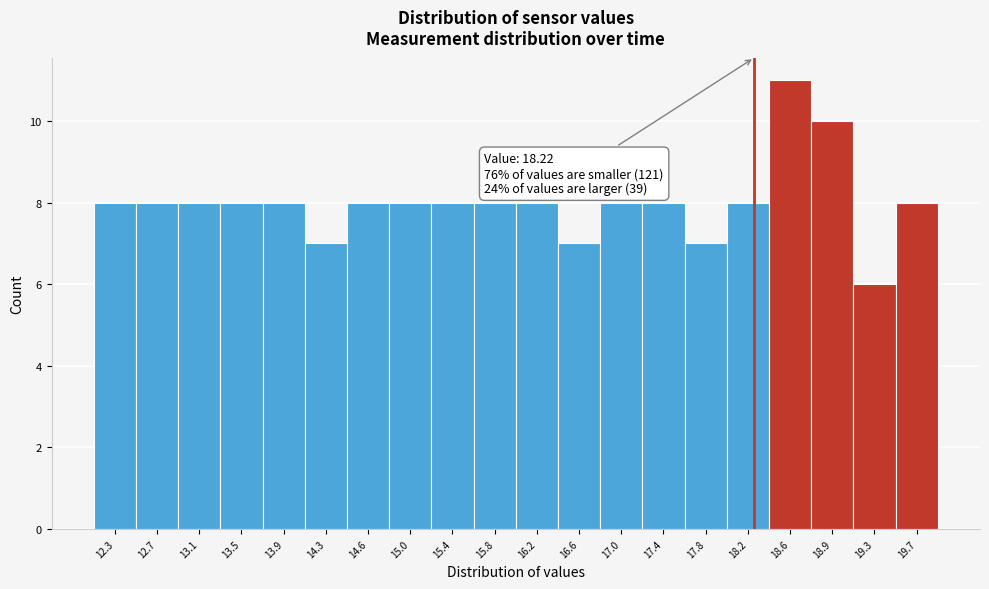

Over which range of the x-axis is the bar tallest?

18.35 to 18.75